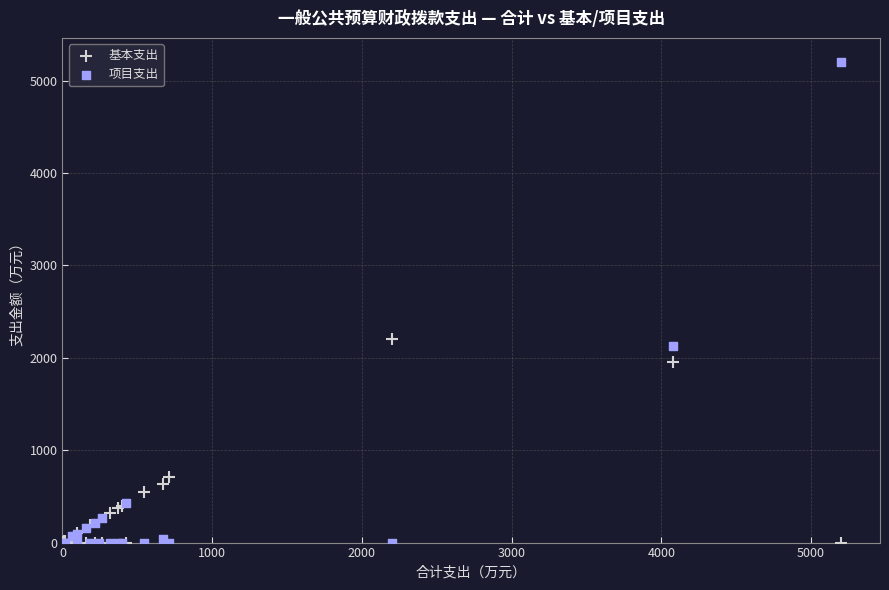

Across all series, what Y value is closest to 2600?

2200.1